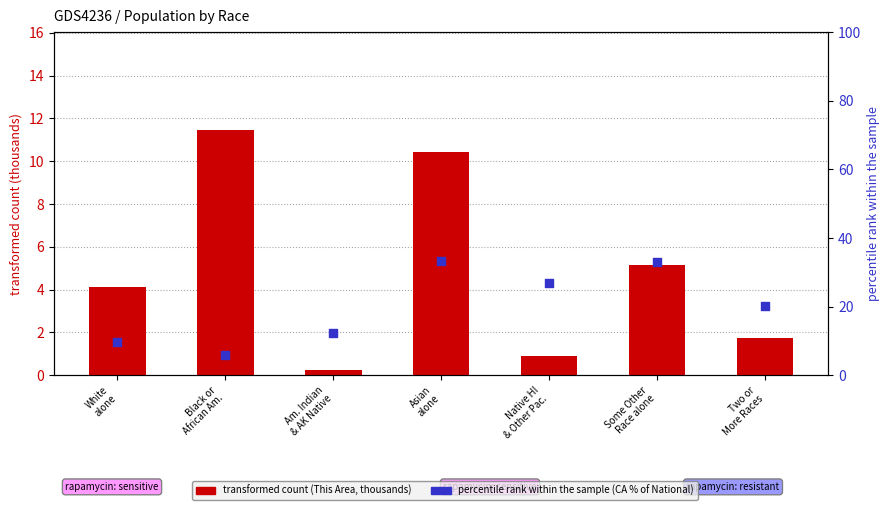

Which series contains the lowest Y value?

transformed count (This Area, thousands)